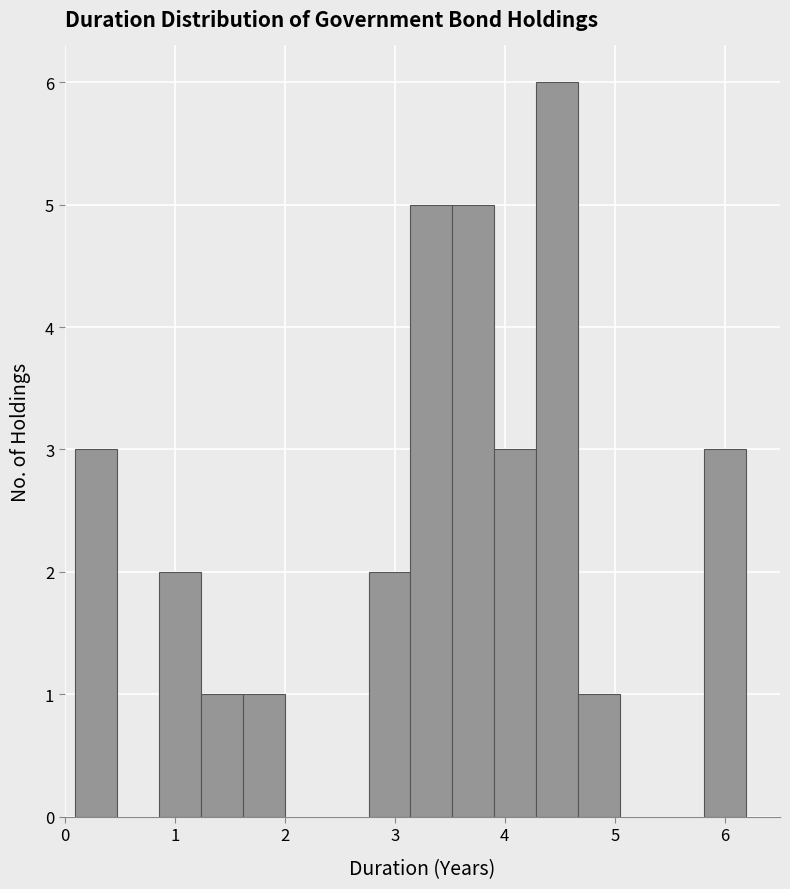

Around what value on the x-axis is the tallest bar? Give the approximate position of its centre, as read against the axis.

4.5